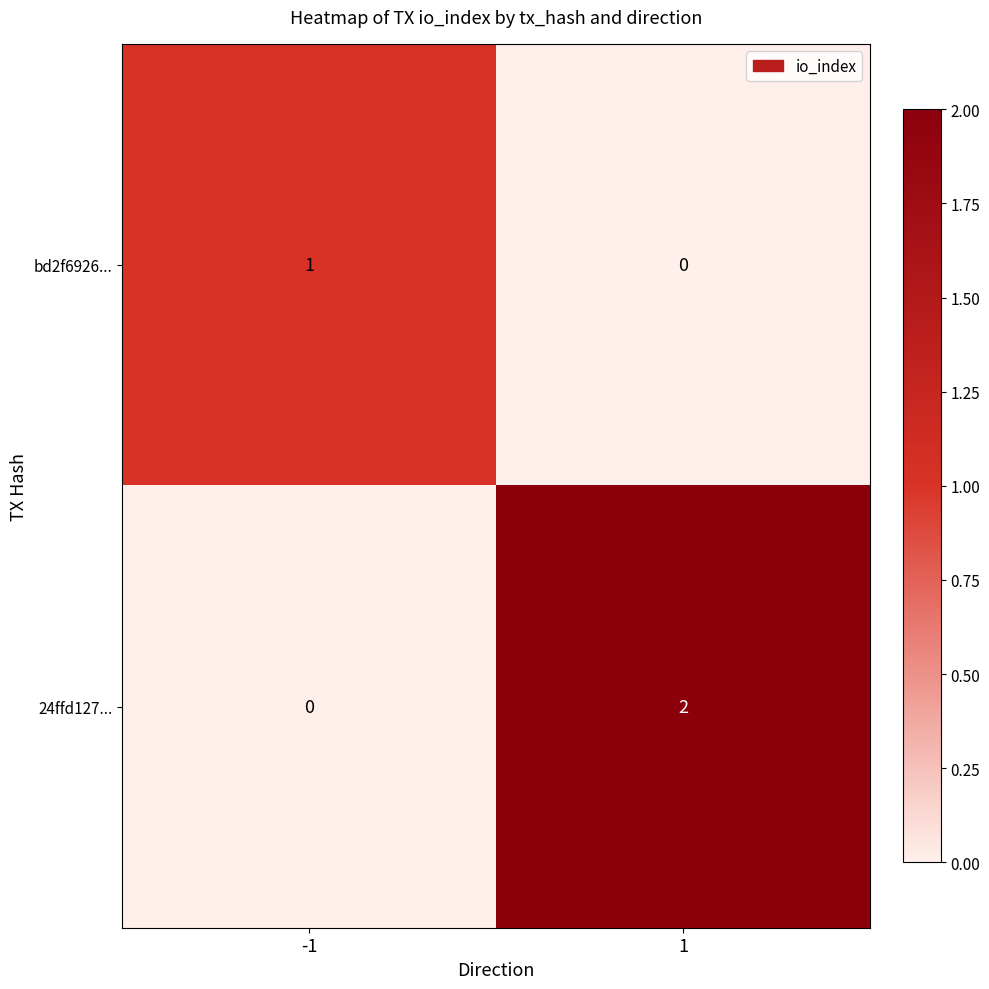

What is the total value across all series at 1?

2